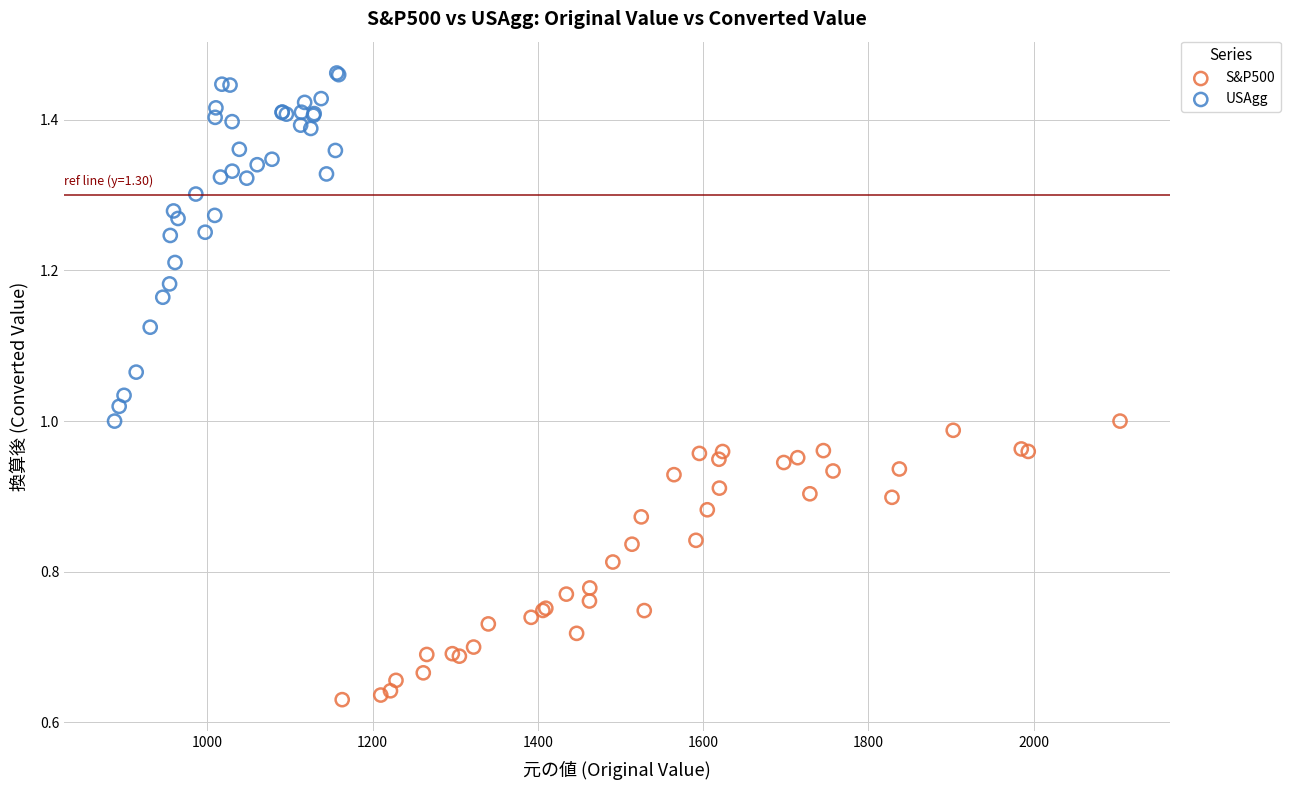

Which series reaches the minimum Y coordinate?

S&P500